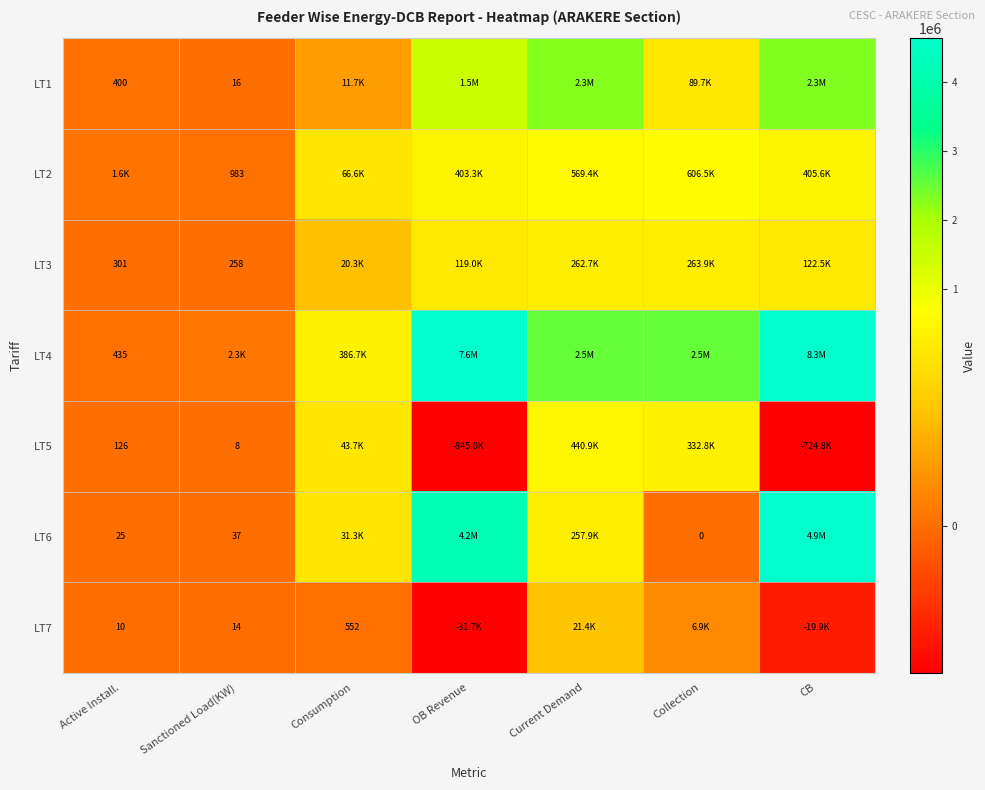

What is the difference between the highest and lowest values at Consumption?

386163.0